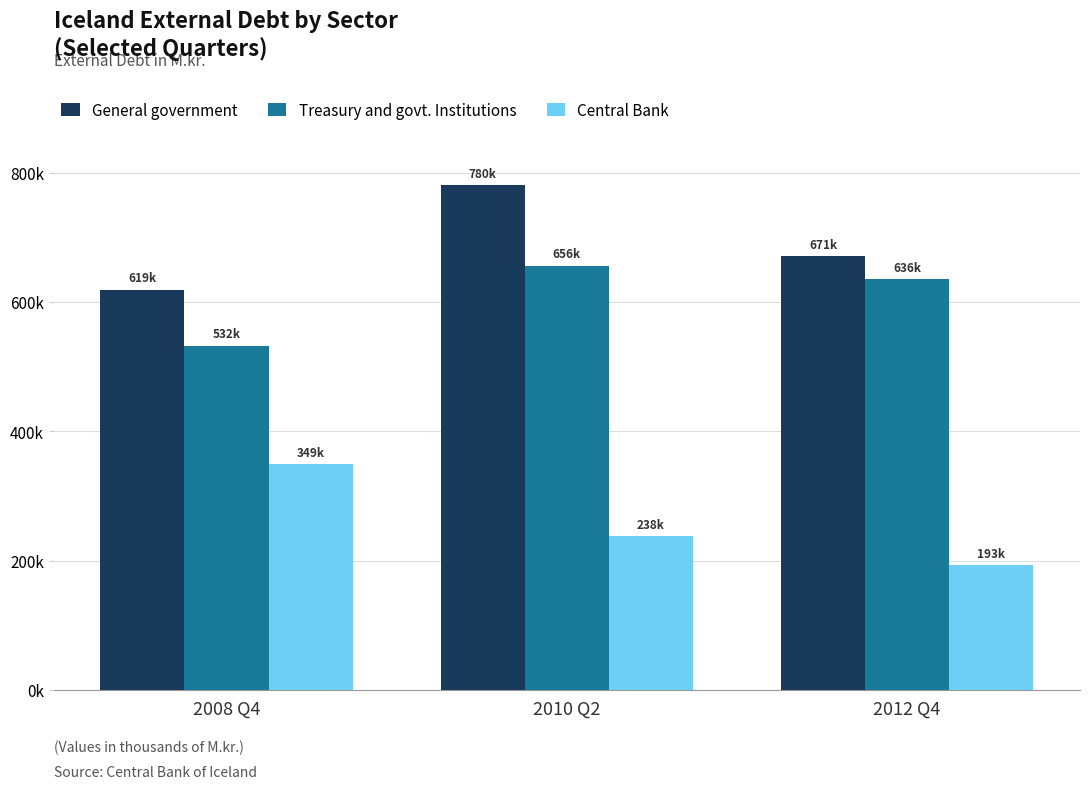

Are the bars grouped side by side (vs. stacked)?

Yes